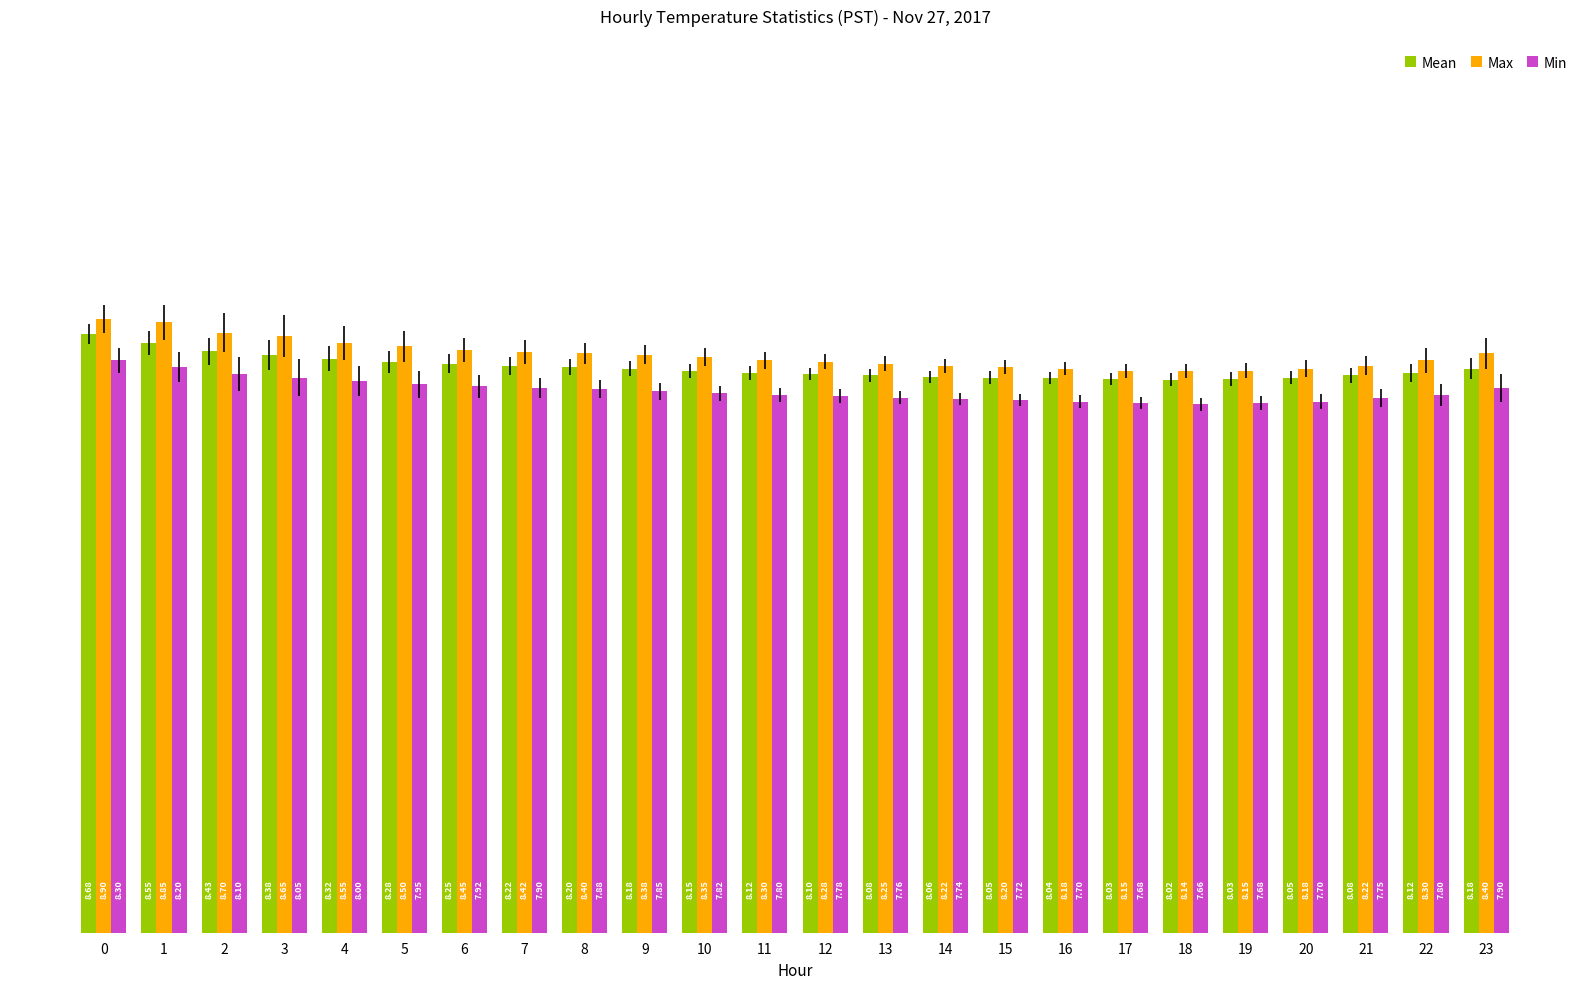

Where is Min nearest to the value 7?

18